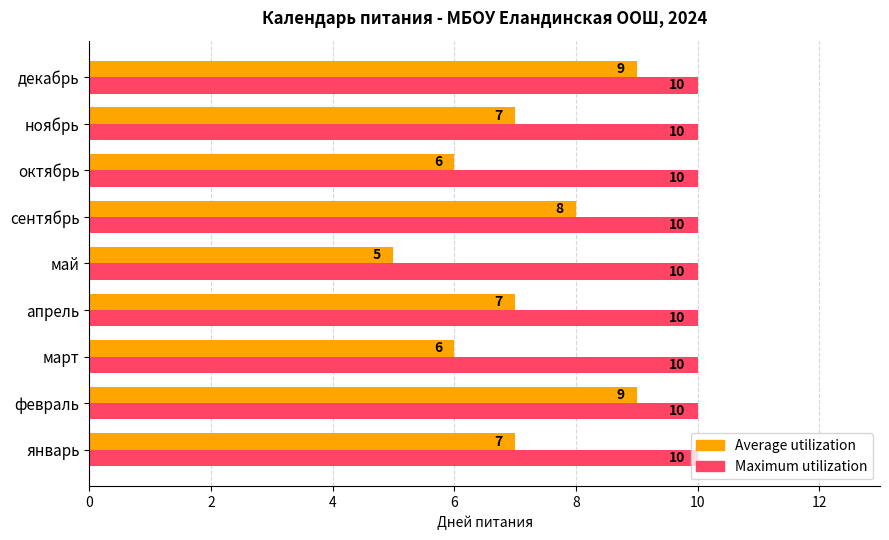

What is the spread (max minus min) of values at апрель?

3